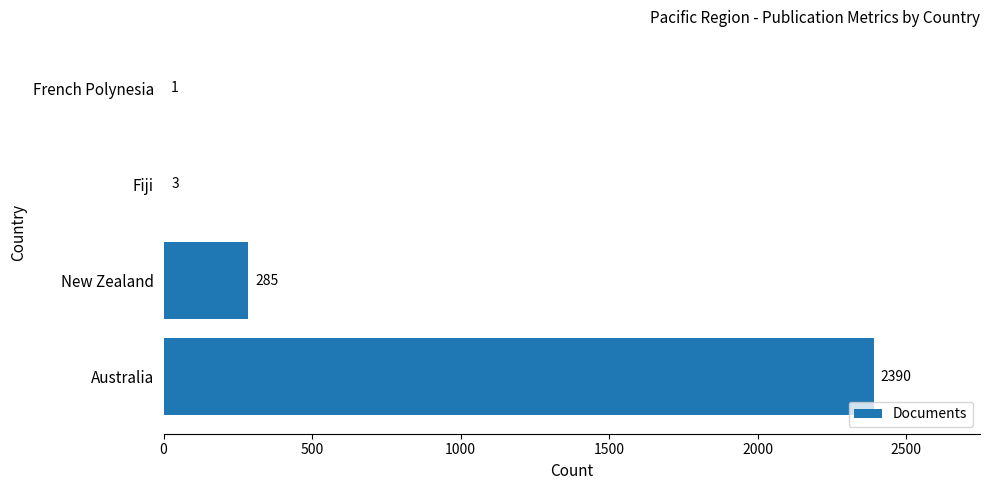

Is it true that the value at Fiji is 3?

True